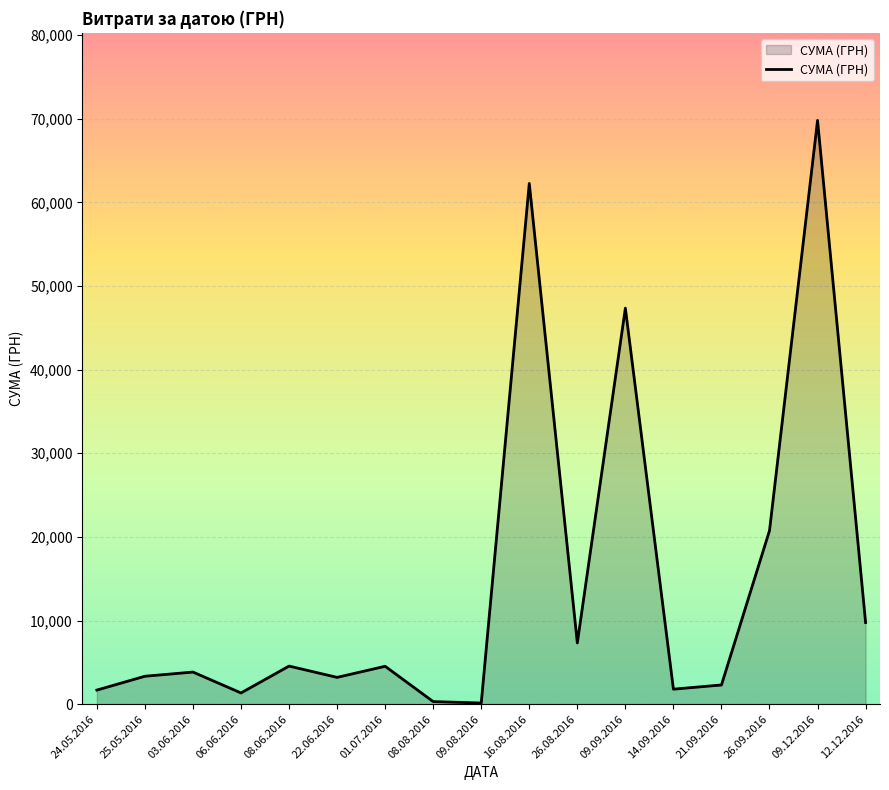

Approximately how many times larger is the value at 12.12.2016 compared to 22.06.2016?

3.0